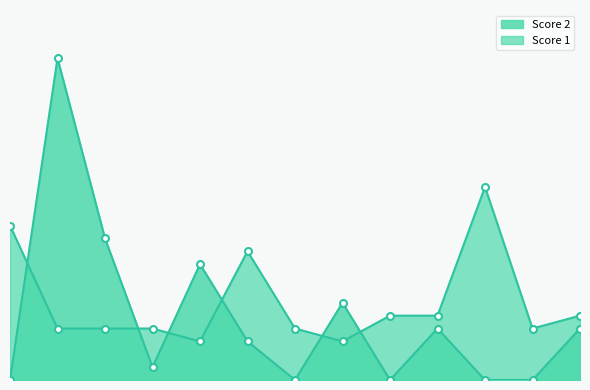

What is the difference between the maximum and minimum values in the Score 1 series?

12